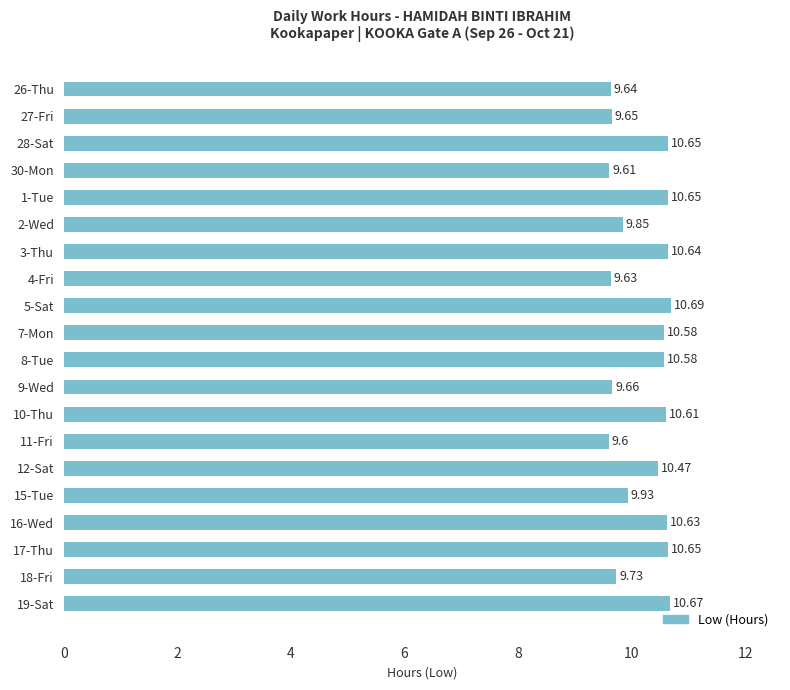

What is the maximum value shown in the chart?

10.7